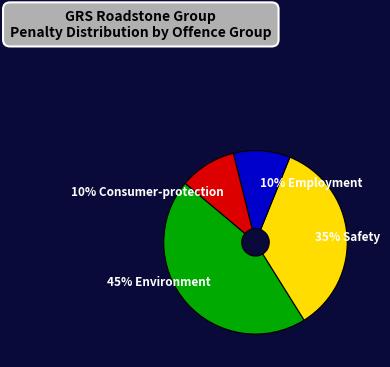

Is there any slice that represents more than half of the pie?

No